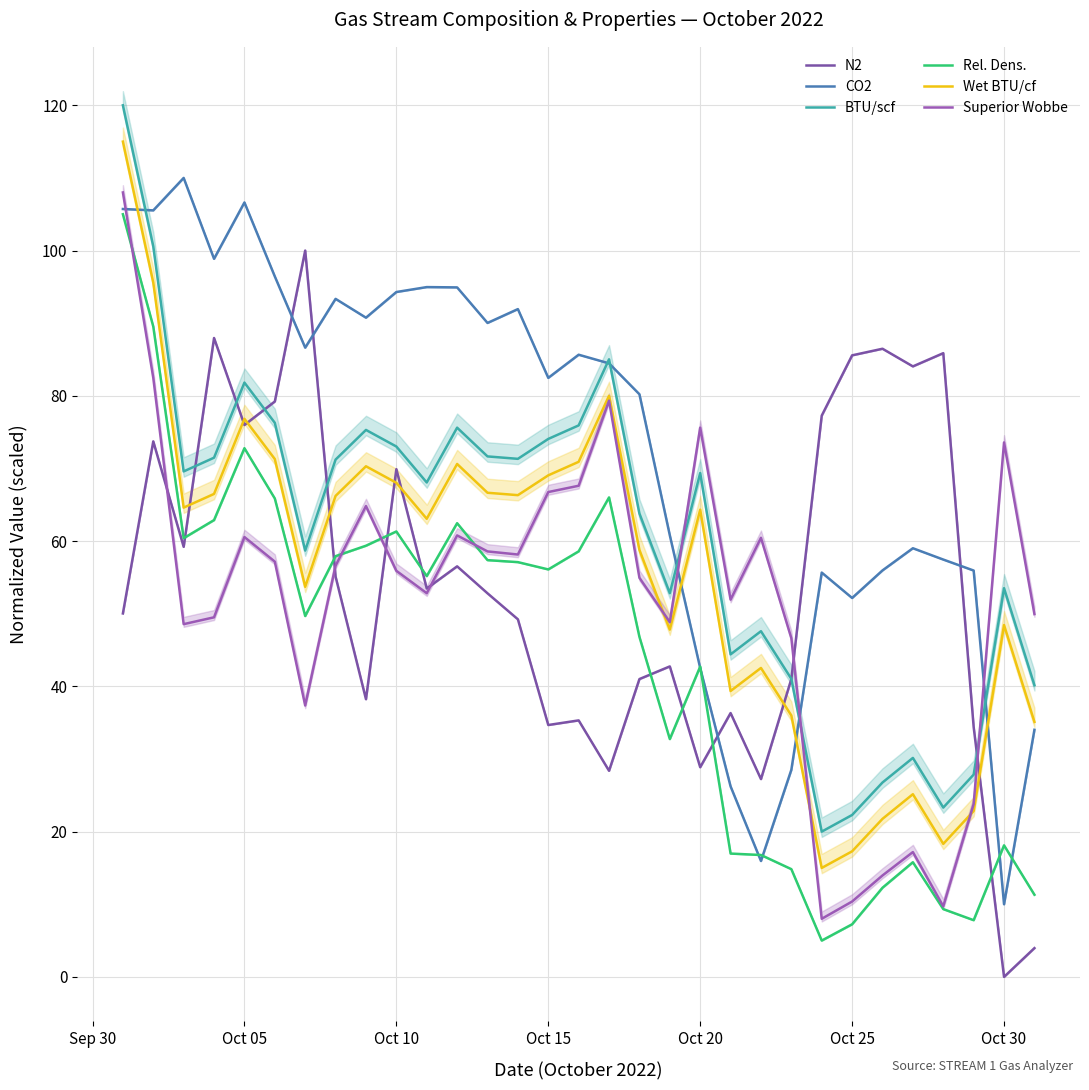

Reading left to right, extract all data points from this chart.

N2: 50.0	73.7	59.2	88.0	76.0	79.2	100.0	55.1	38.2	69.9	53.5	56.5	52.8	49.2	34.7	35.3	28.4	41.0	42.7	28.9	36.3	27.2	41.0	77.3	85.6	86.5	84.1	85.9	34.4	0.0	4.0
CO2: 105.7	105.5	110.0	98.9	106.6	96.4	86.6	93.3	90.8	94.3	95.0	94.9	90.0	91.9	82.5	85.7	84.5	80.2	60.8	42.5	26.2	16.0	28.5	55.7	52.2	56.0	59.0	57.5	55.9	10.0	34.0
BTU/scf: 120.0	100.6	69.6	71.5	81.8	76.3	58.7	71.2	75.3	73.0	68.1	75.6	71.7	71.3	74.1	75.9	85.0	63.8	52.8	69.4	44.4	47.6	41.0	20.0	22.3	26.8	30.1	23.3	27.8	53.5	40.2
Rel. Dens.: 105.0	89.5	60.4	62.9	72.8	65.9	49.7	57.9	59.4	61.3	55.2	62.5	57.4	57.1	56.1	58.6	66.0	46.8	32.7	42.7	17.0	16.8	14.8	5.0	7.2	12.3	15.8	9.3	7.8	18.1	11.3
Wet BTU/cf: 115.0	95.6	64.6	66.5	76.8	71.3	53.7	66.2	70.3	68.0	63.1	70.6	66.7	66.3	69.1	70.9	80.0	58.8	47.8	64.3	39.4	42.5	36.0	15.0	17.3	21.8	25.2	18.3	22.8	48.4	35.1
Superior Wobbe: 108.0	82.5	48.6	49.5	60.6	57.2	37.4	56.6	64.8	55.9	52.8	60.8	58.6	58.2	66.8	67.6	79.3	54.9	48.8	75.6	51.9	60.5	46.6	8.0	10.4	14.0	17.2	9.7	23.8	73.6	49.9